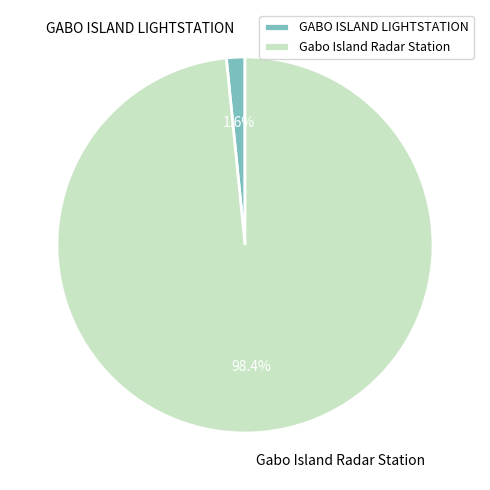

Between GABO ISLAND LIGHTSTATION and Gabo Island Radar Station, which is larger?

Gabo Island Radar Station